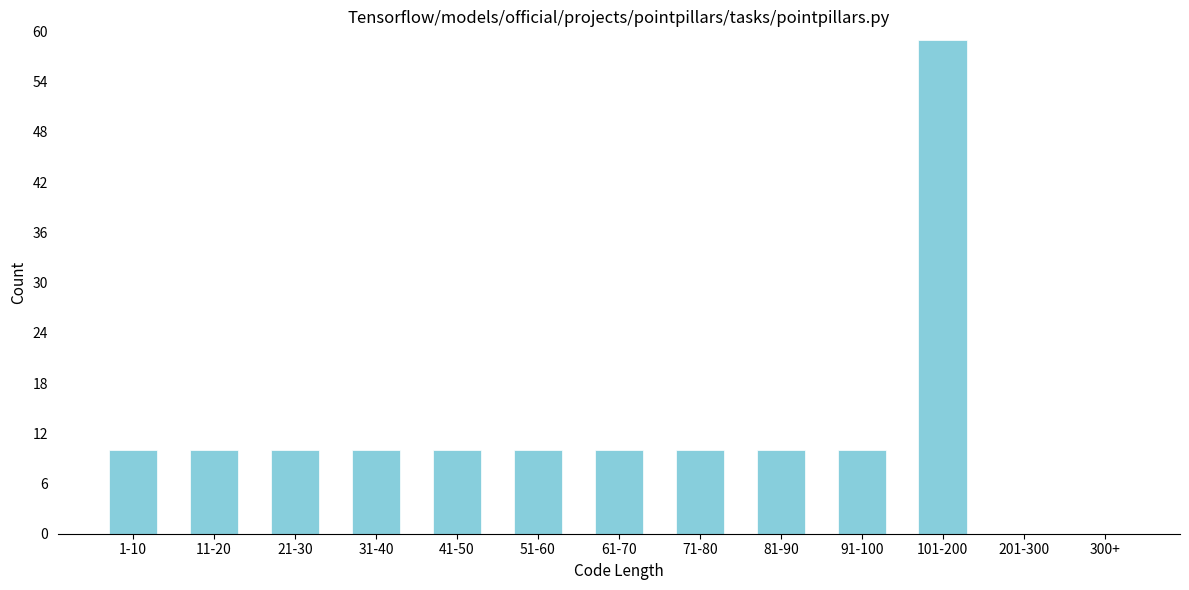

Reading left to right, what are all the values shown in this chart?

1-10=10	11-20=10	21-30=10	31-40=10	41-50=10	51-60=10	61-70=10	71-80=10	81-90=10	91-100=10	101-200=59	201-300=0	300+=0